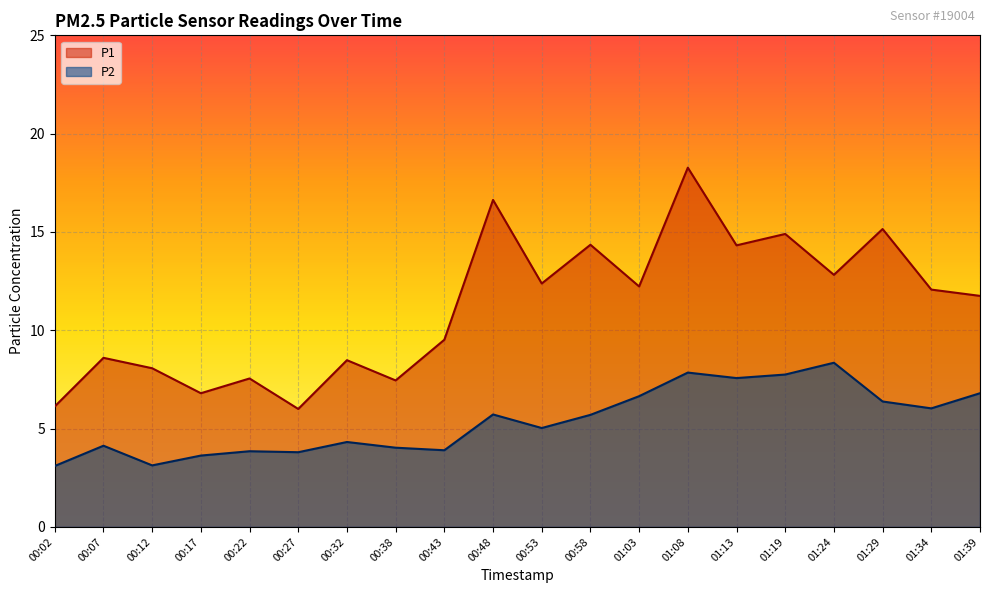

What is the label of the 7th point from the left?

00:32